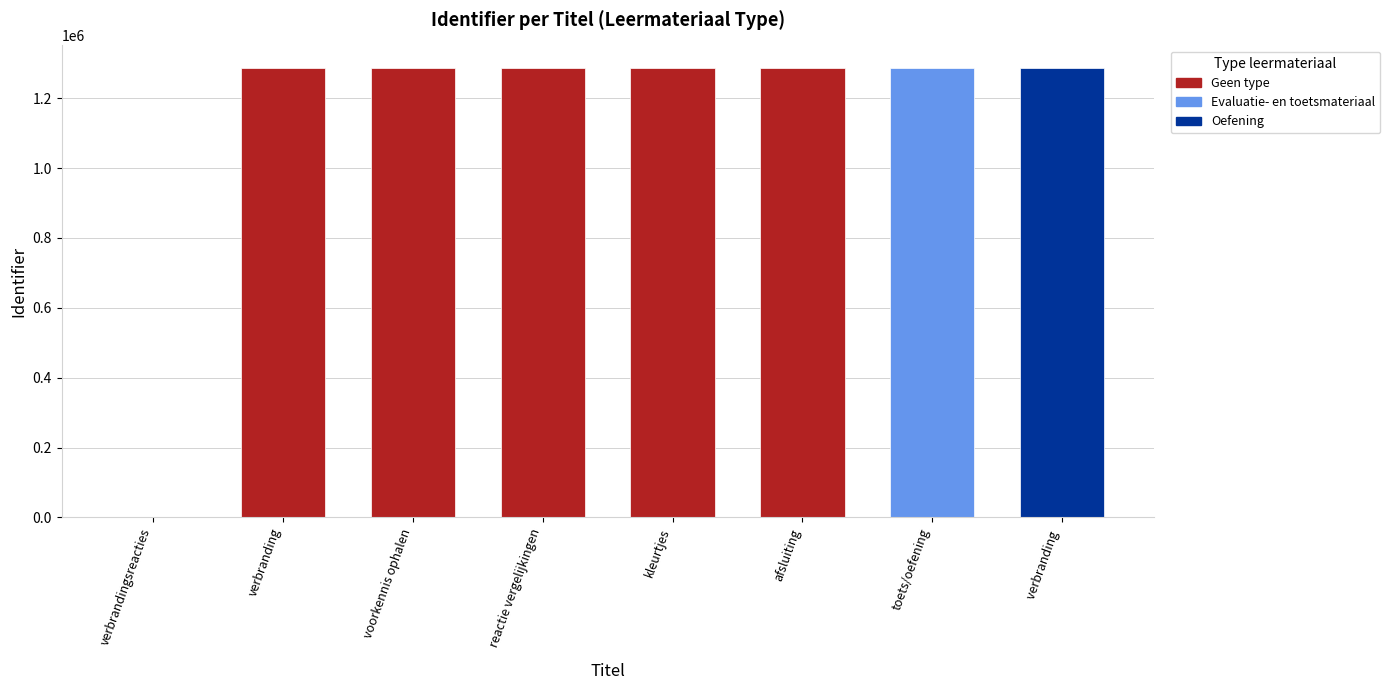

How many categories are shown in the chart?

8